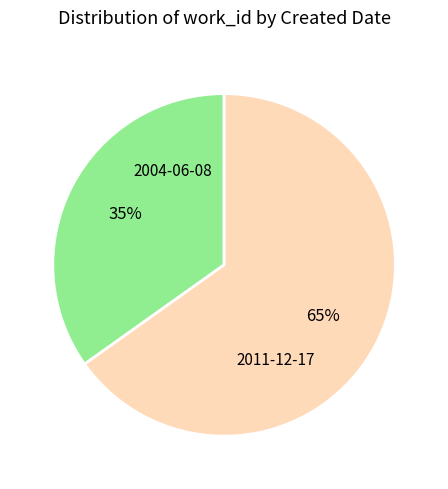

To the nearest percent, what portion does 2011-12-17 represent?

65%